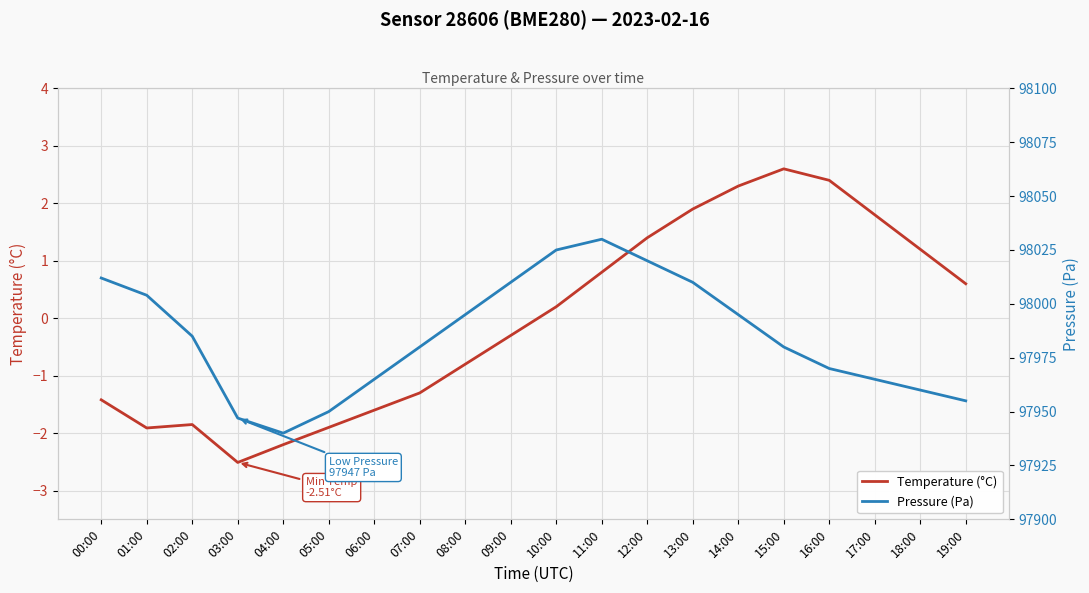

What is the difference between the Pressure (Pa) values at 12:00 and 03:00?

73.0